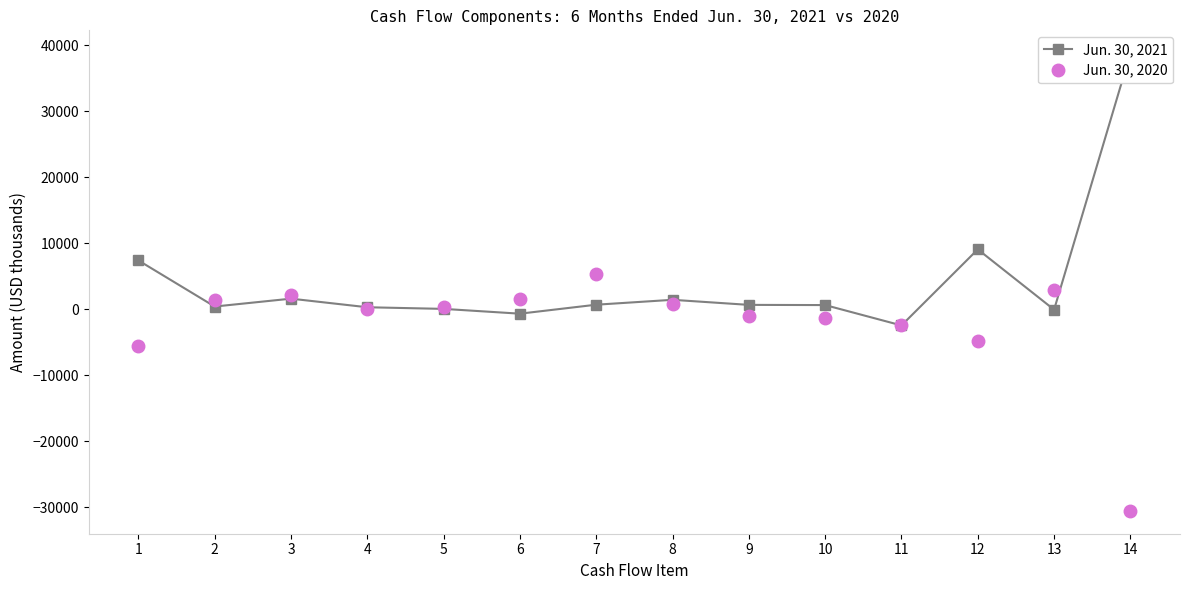

The Jun. 30, 2020 series shows 5306 at 7. True or false?

True